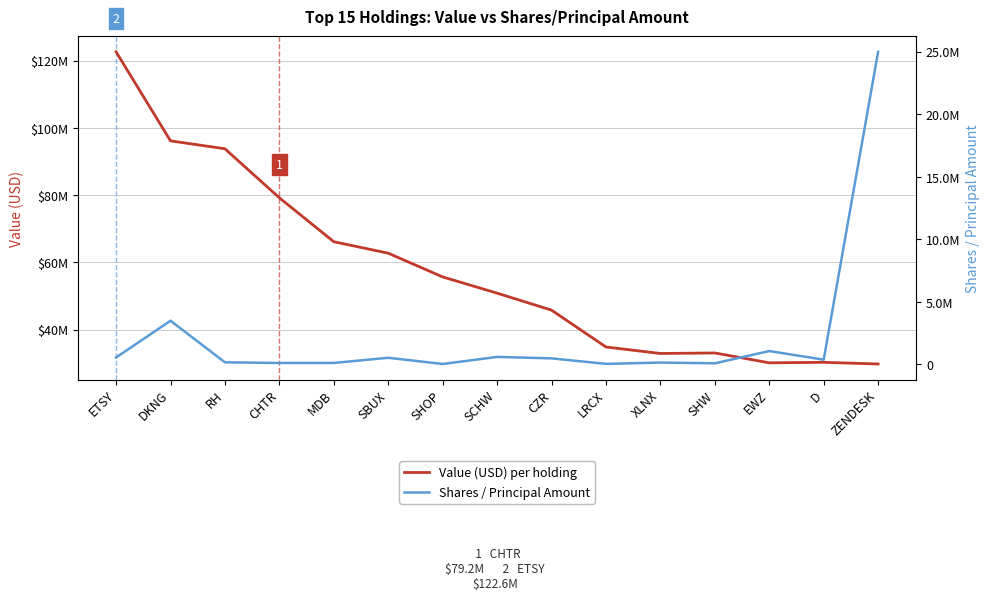

What is the value of the Shares / Principal Amount point at the 10th from the left?

48500